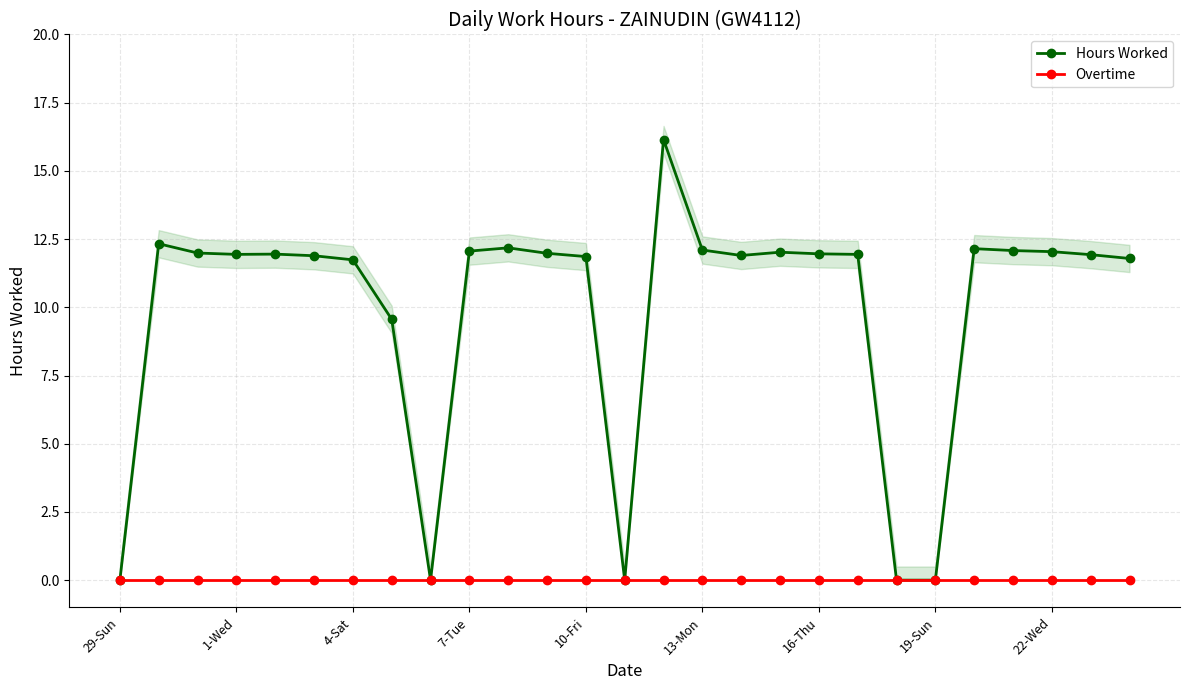

How many lines are shown in the chart?

2